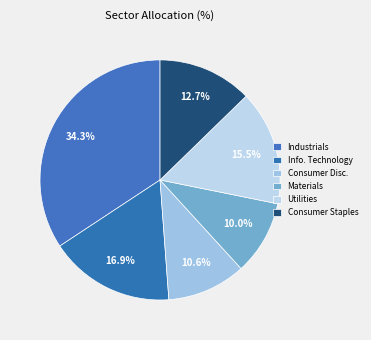

How many slices are in this pie chart?

6